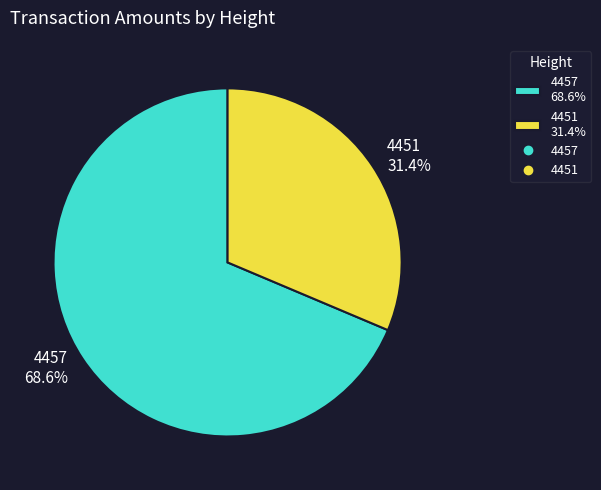

Is it true that 4451 is 24% of the pie?

False